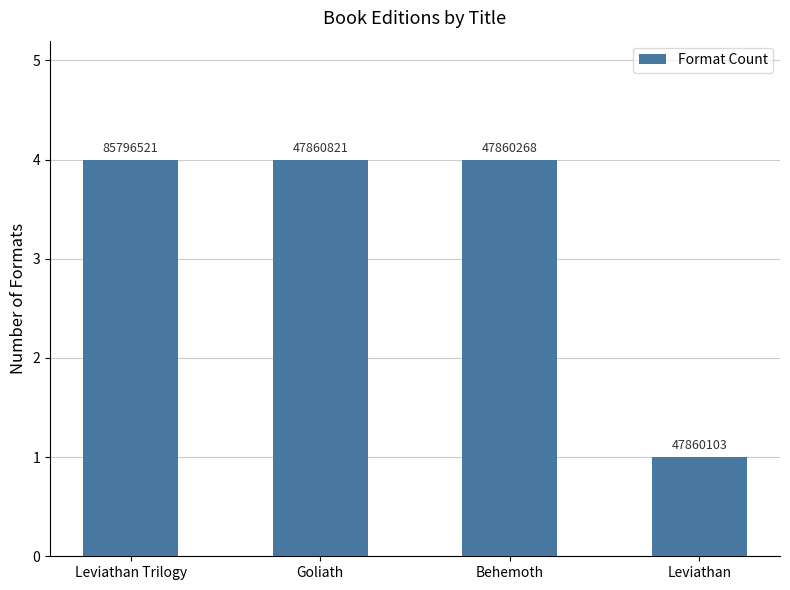

What position from the right is Leviathan Trilogy?

4